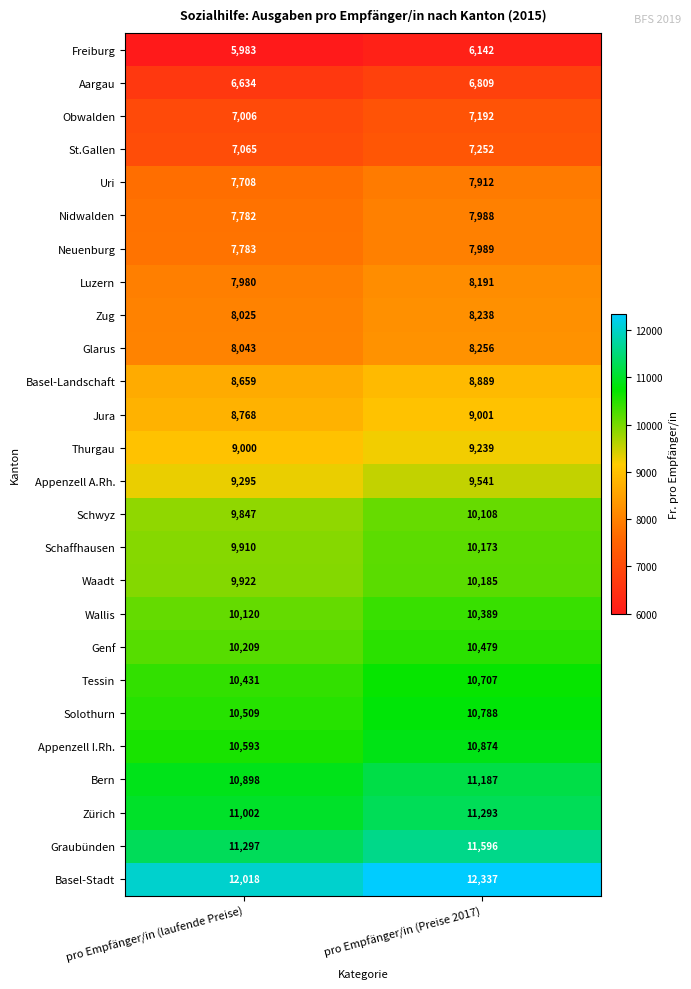

Which category has the lowest value across all series?

pro Empfänger/in (laufende Preise)